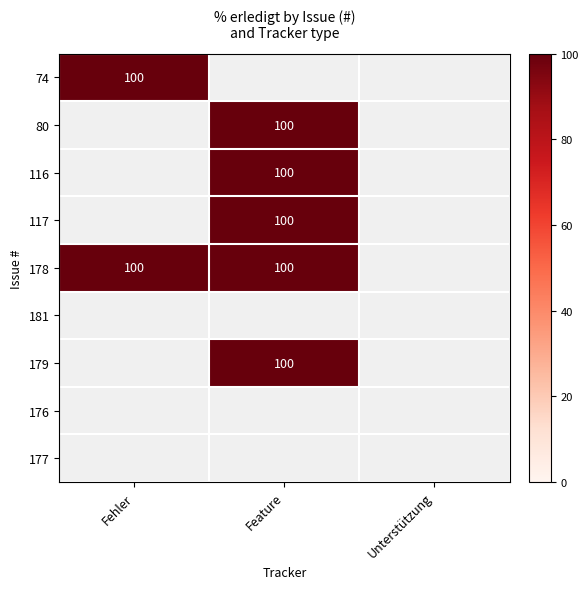

What is the total value across all series at Feature?

500